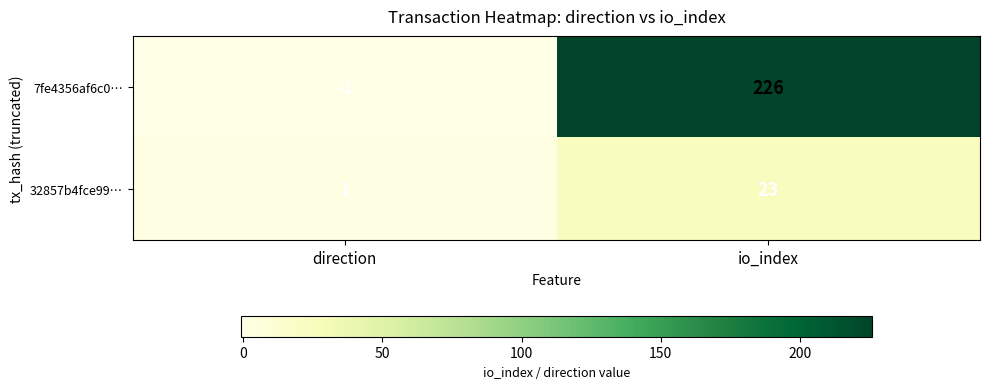

Between direction and io_index, which series saw the biggest shift?

7fe4356af6c0…